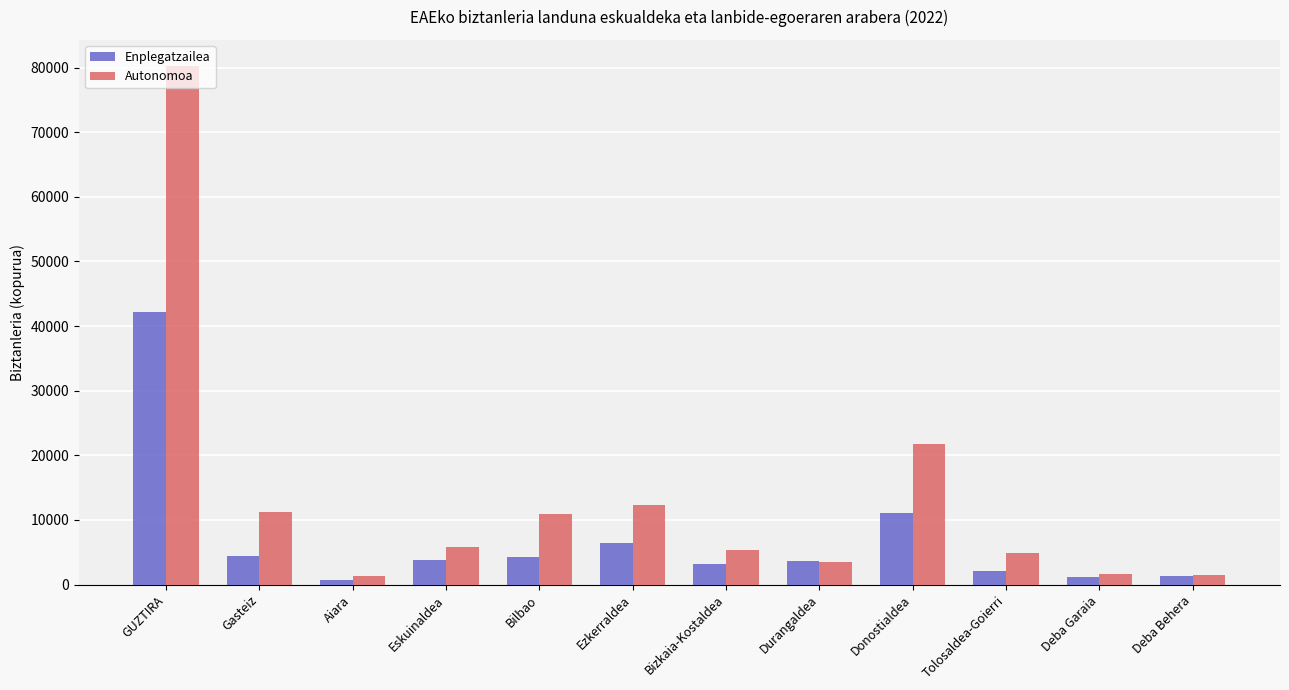

What is the maximum value shown in the chart?

80266.2